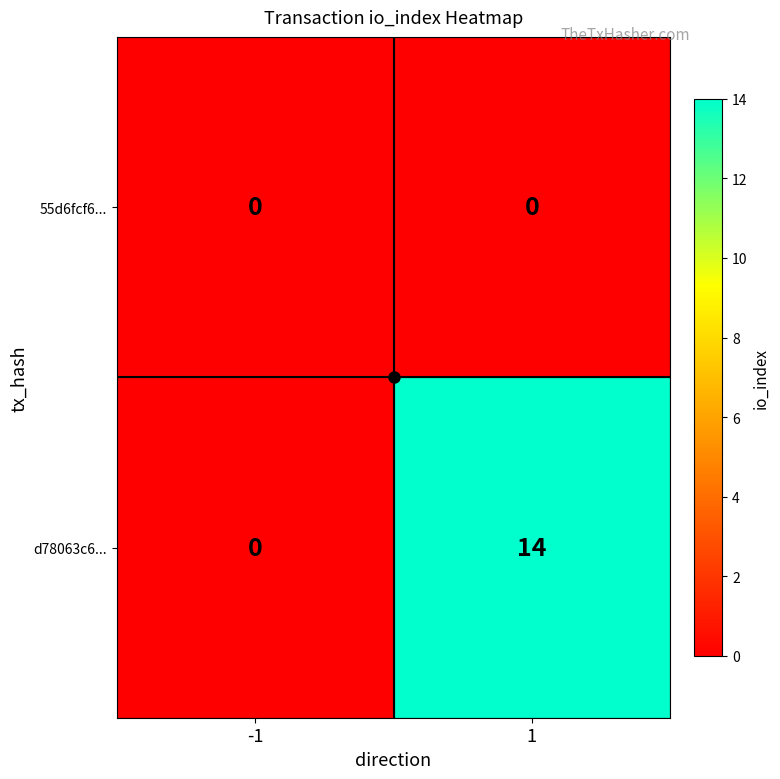

Which series has the widest spread of values?

d78063c6...